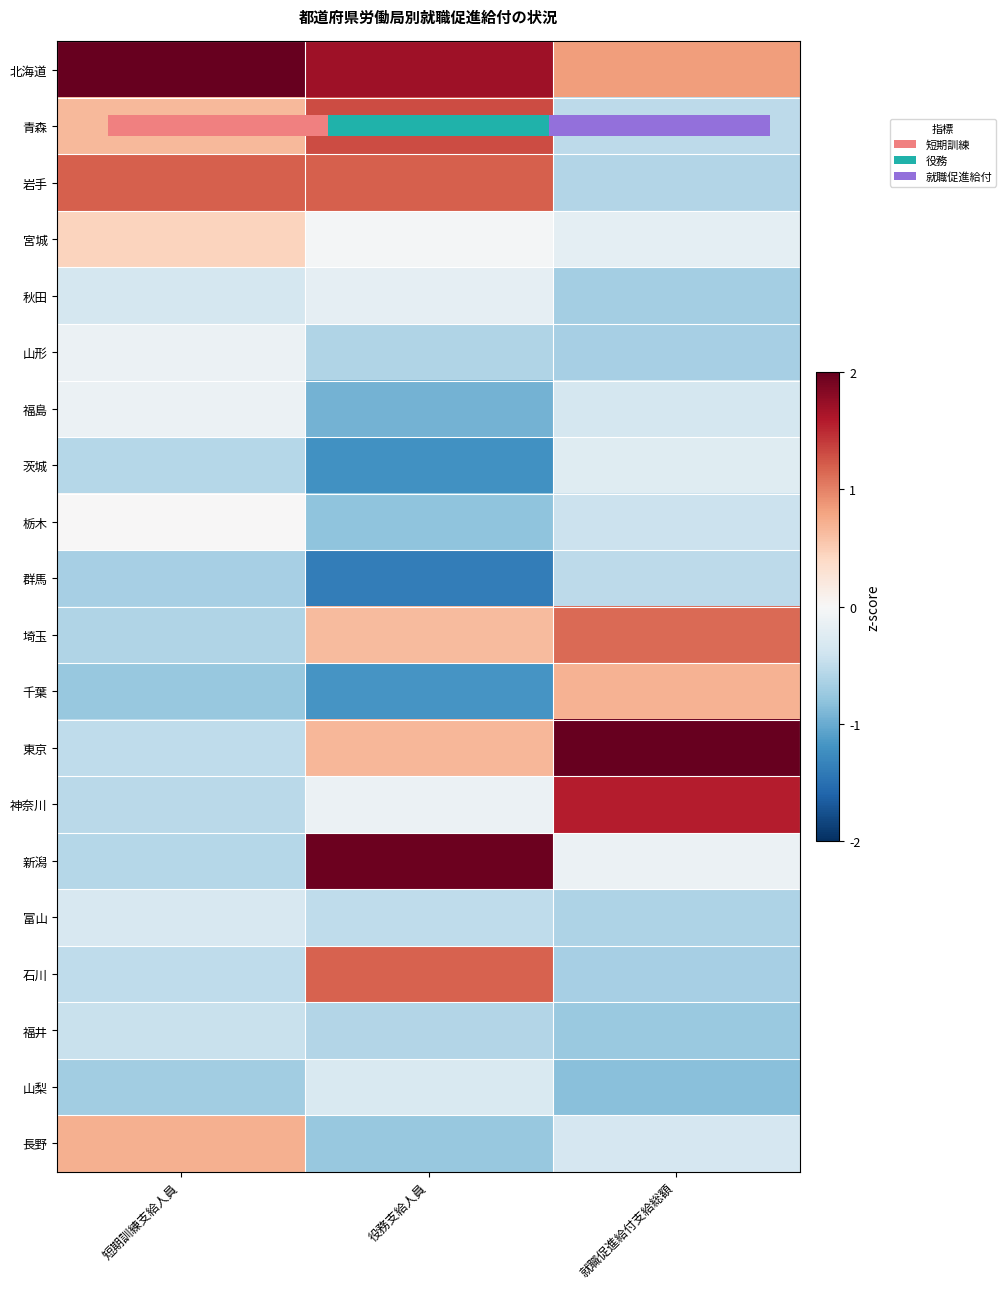

The 岩手 series shows 1.2 at 短期訓練支給人員. True or false?

True